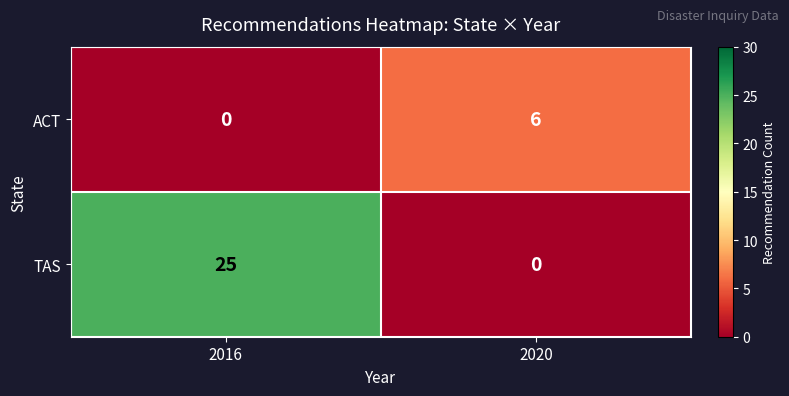

What value does the TAS series have at 2016?

25